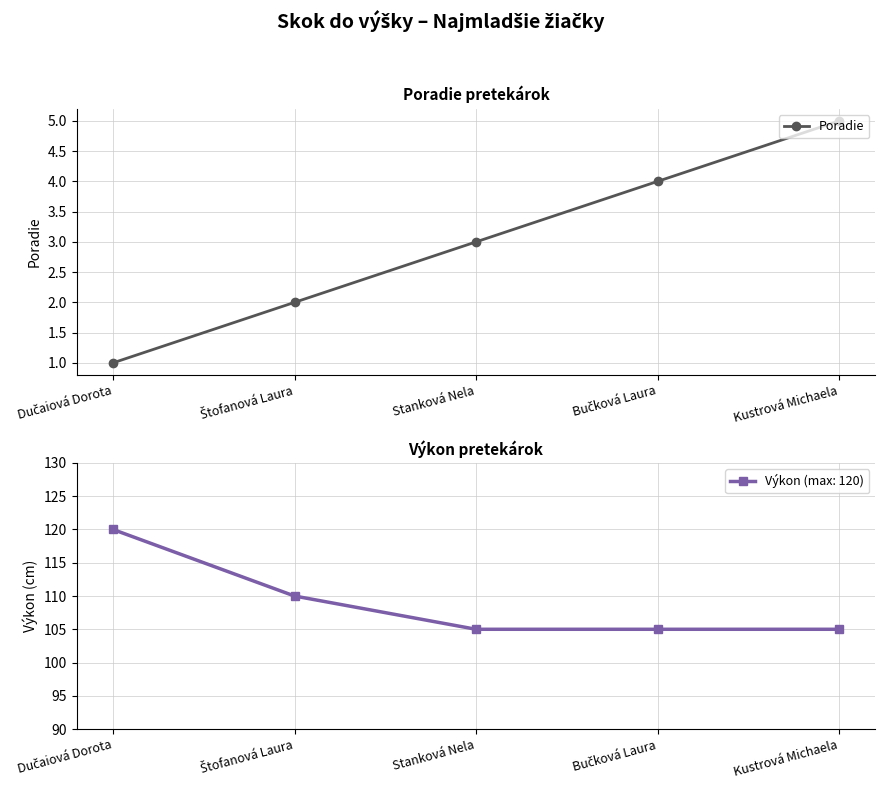

What value does the data have at Štofanová Laura?

2